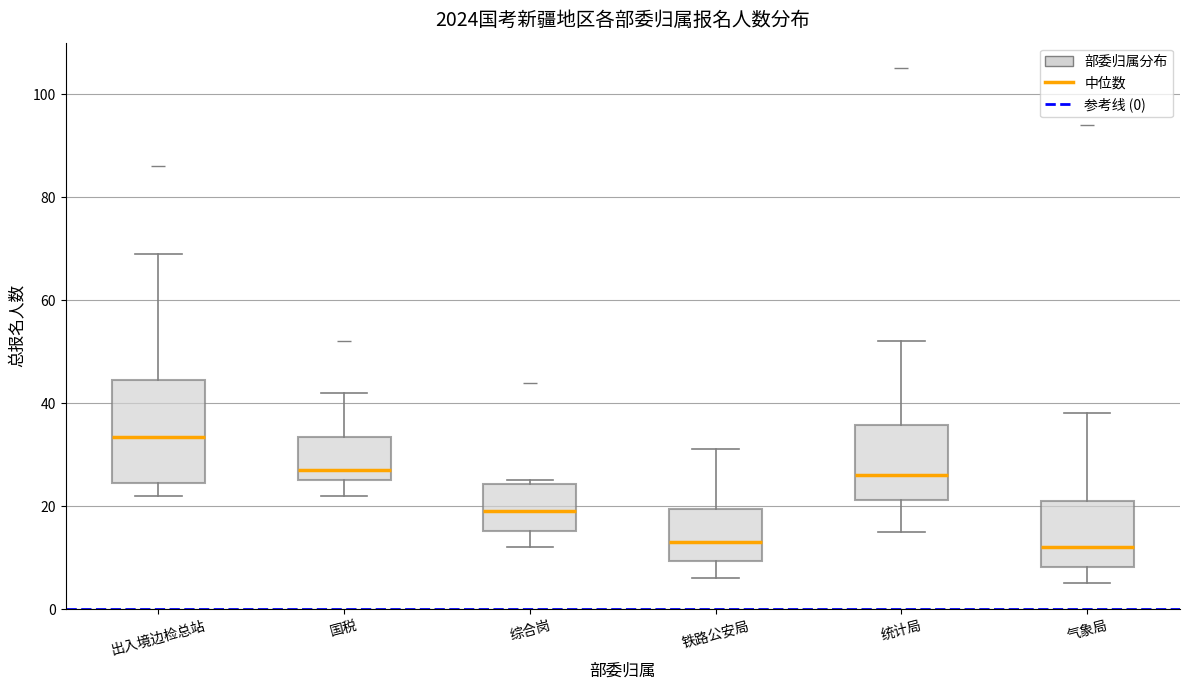

Reading left to right, read every box against the y-axis: the position of its median line, the range the box covers, and the ends of its whiskers. The values are not printed on the chart, so give them approximately, as read against the axis.

出入境边检总站: median 34, box 24 to 44, whiskers 22 to 70
国税: median 28, box 26 to 34, whiskers 22 to 42
综合岗: median 20, box 16 to 24, whiskers 12 to 26
铁路公安局: median 14, box 10 to 20, whiskers 6 to 32
统计局: median 26, box 22 to 36, whiskers 16 to 52
气象局: median 12, box 8 to 22, whiskers 6 to 38